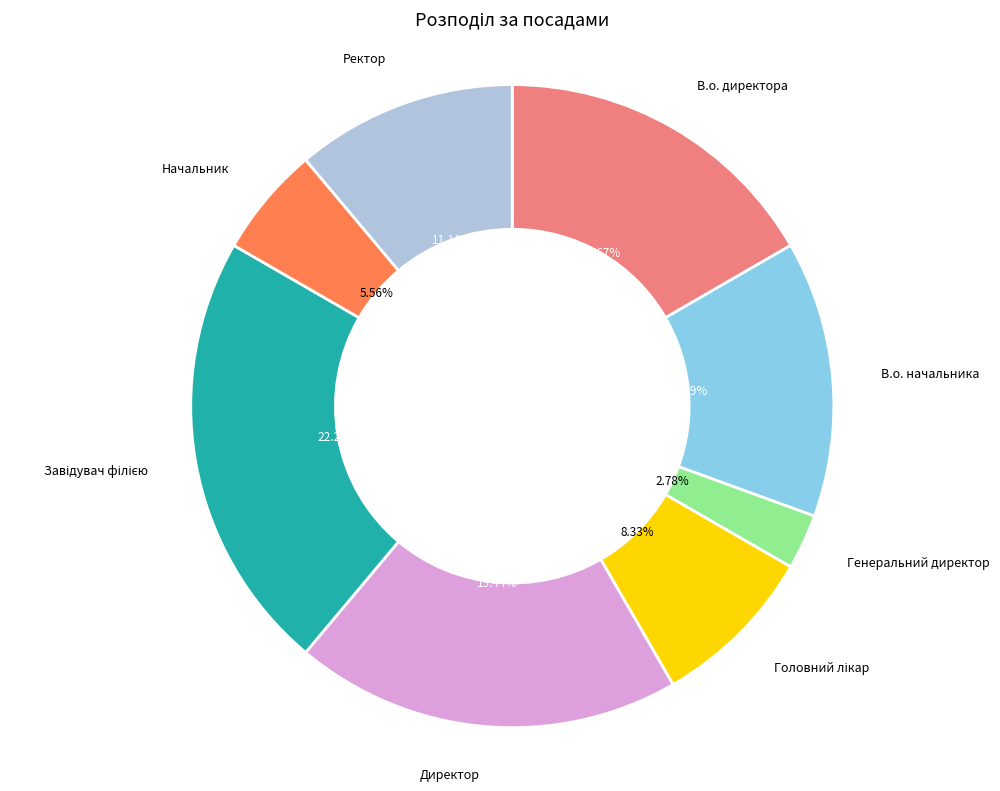

To the nearest percent, what is the average slice percentage?

12%